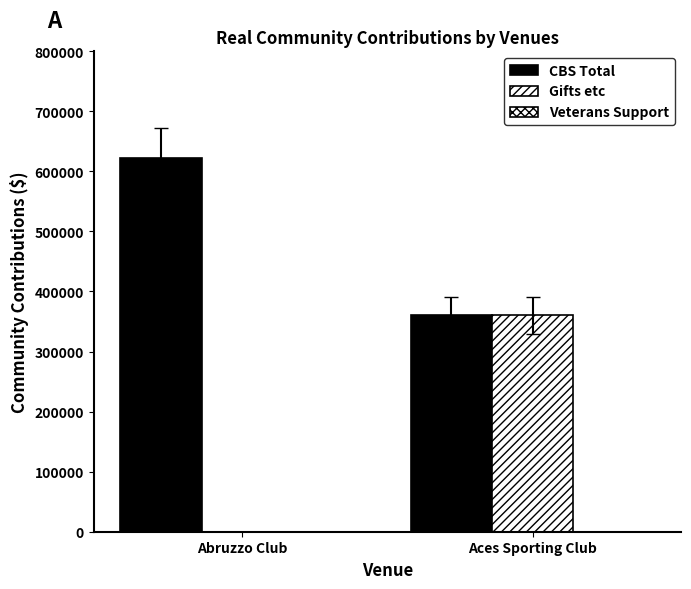

Are the bars horizontal?

No